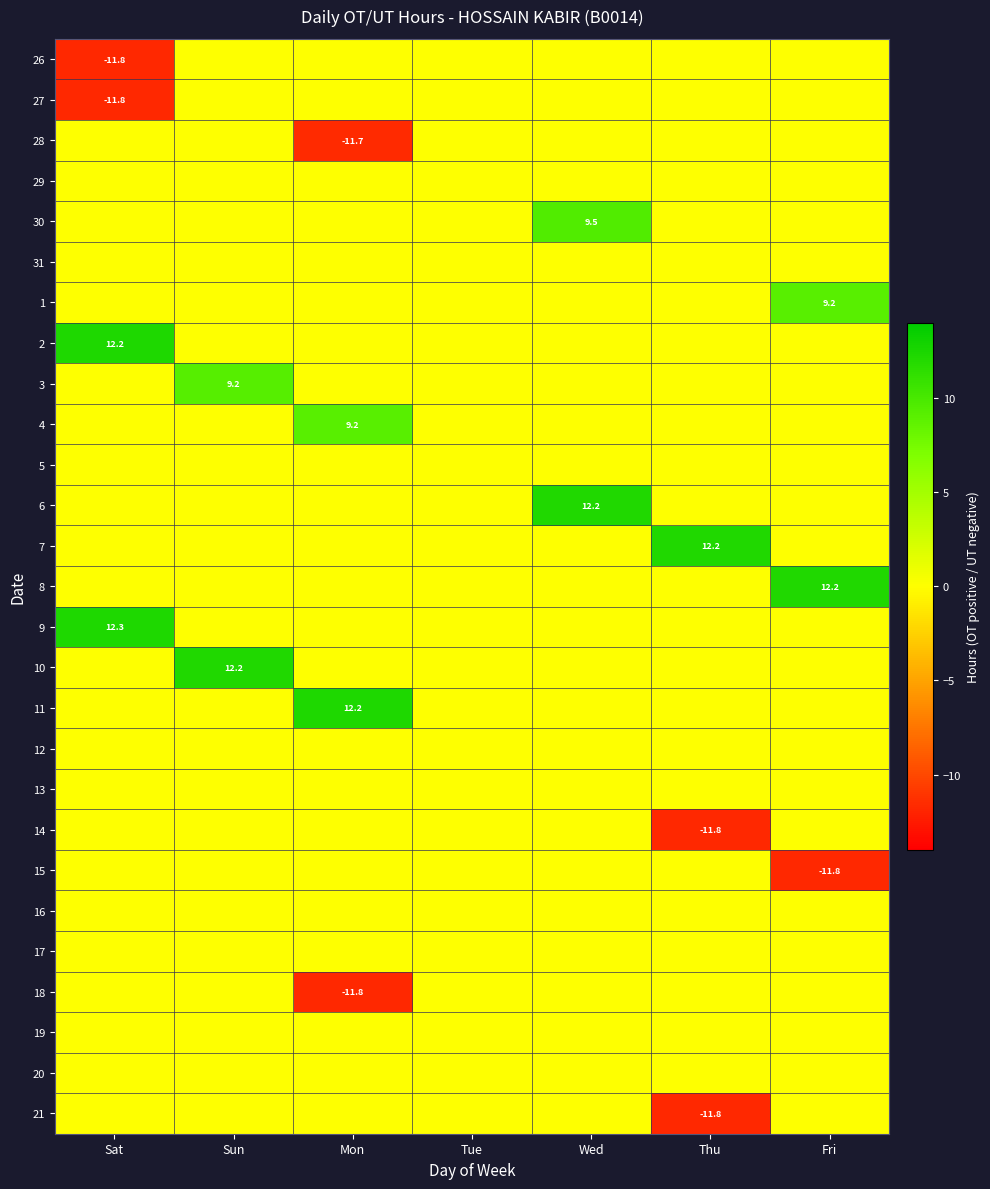

The 27 series shows -11.8 at Sat. True or false?

True